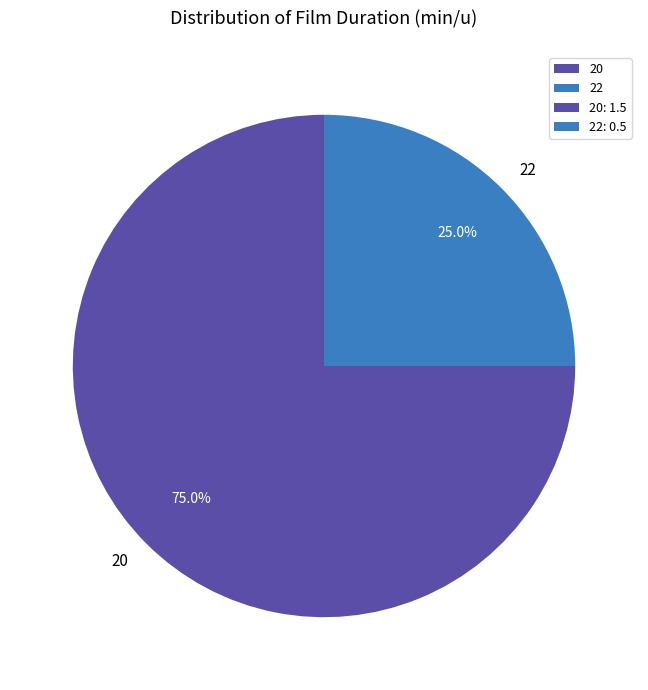

To the nearest percent, what percentage of the pie is 22?

25%